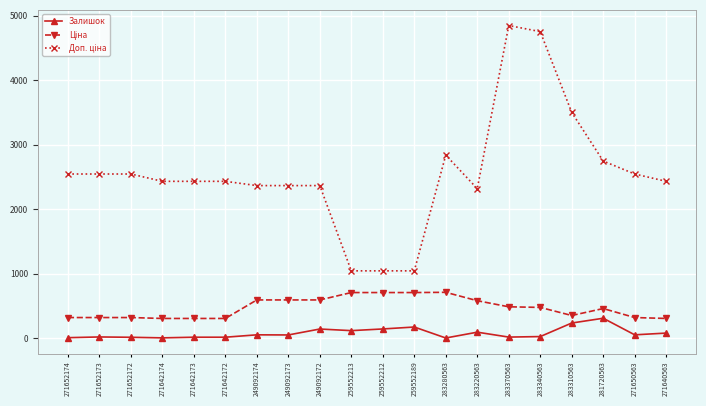

True or false: Залишок has more than 2 interior local peaks.

True